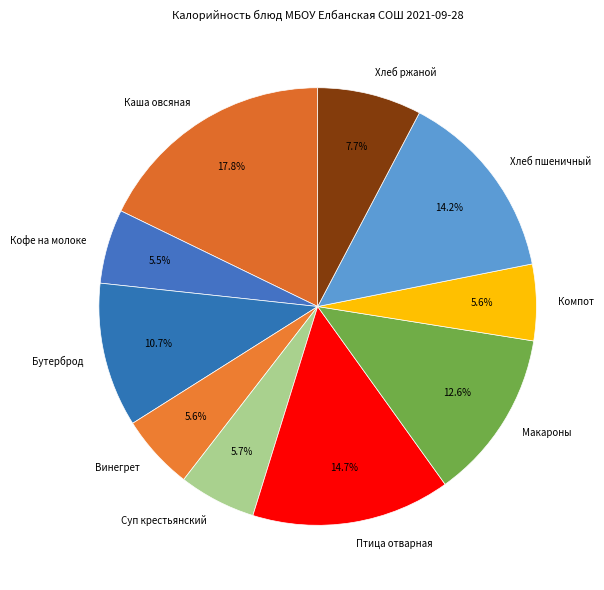

How many segments does this pie chart have?

10